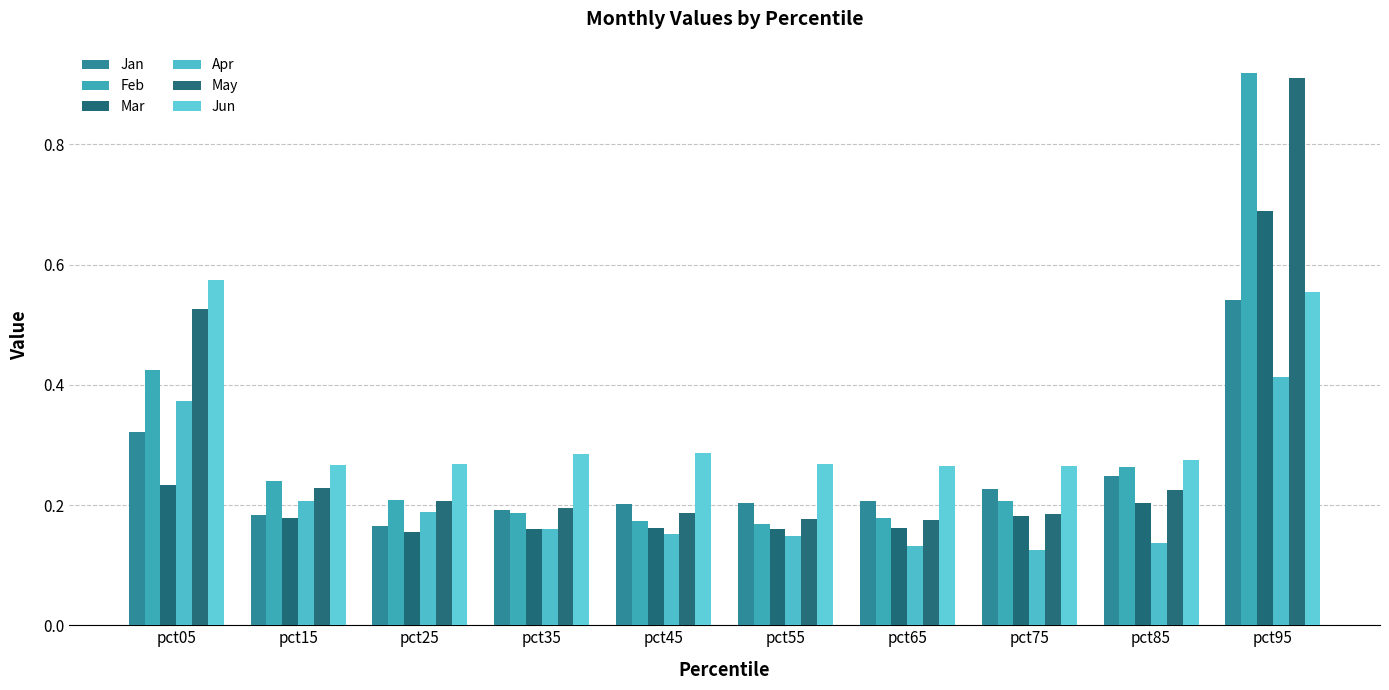

What is the total value across all series at pct75?

1.2